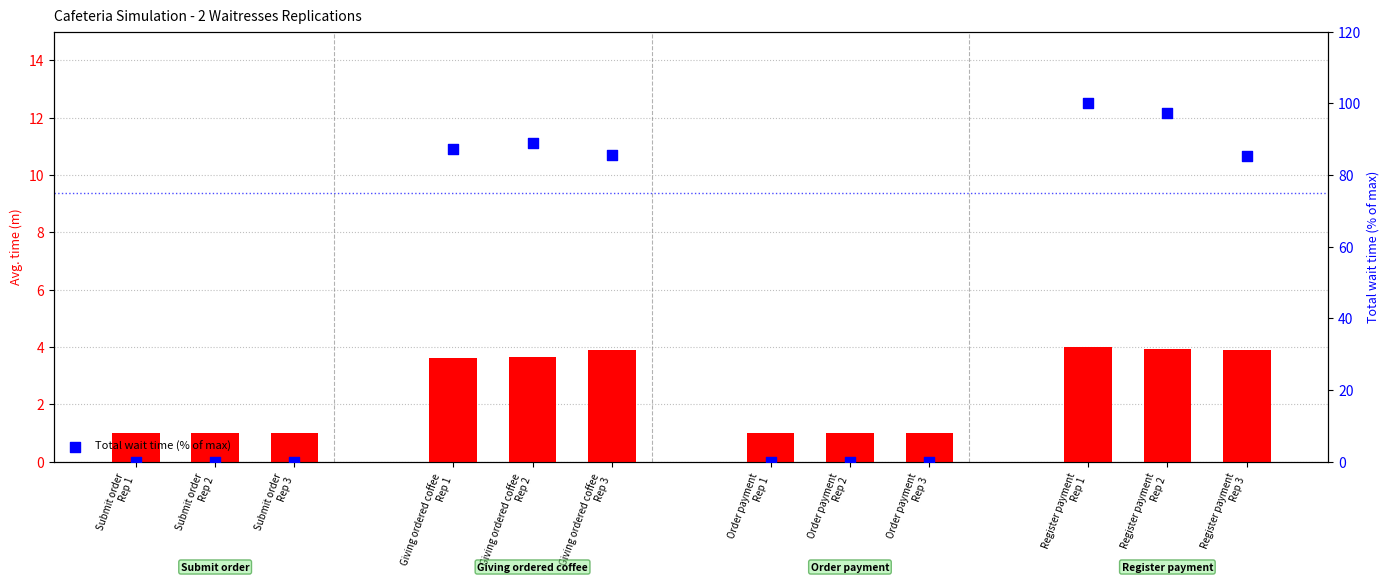

At which category is the sum across all series the highest?

Register payment
Rep 1